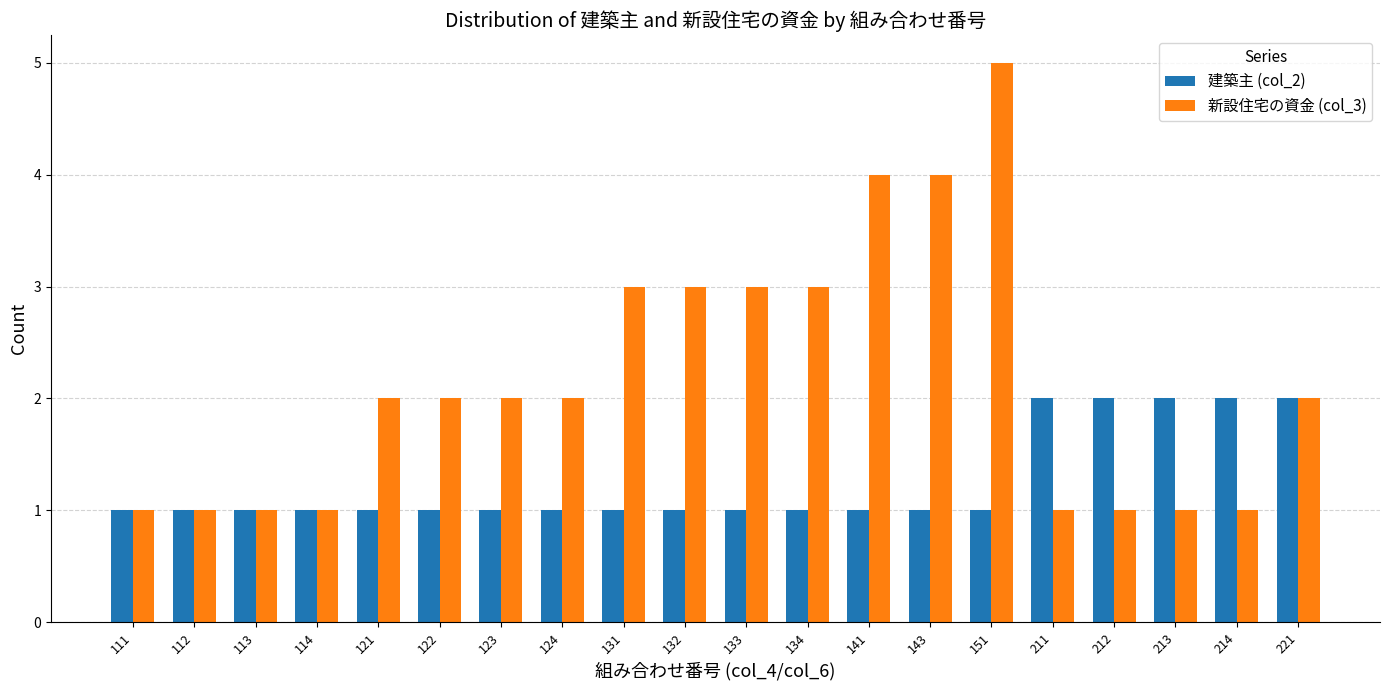

What is the difference between the maximum and minimum values in the 建築主 (col_2) series?

1